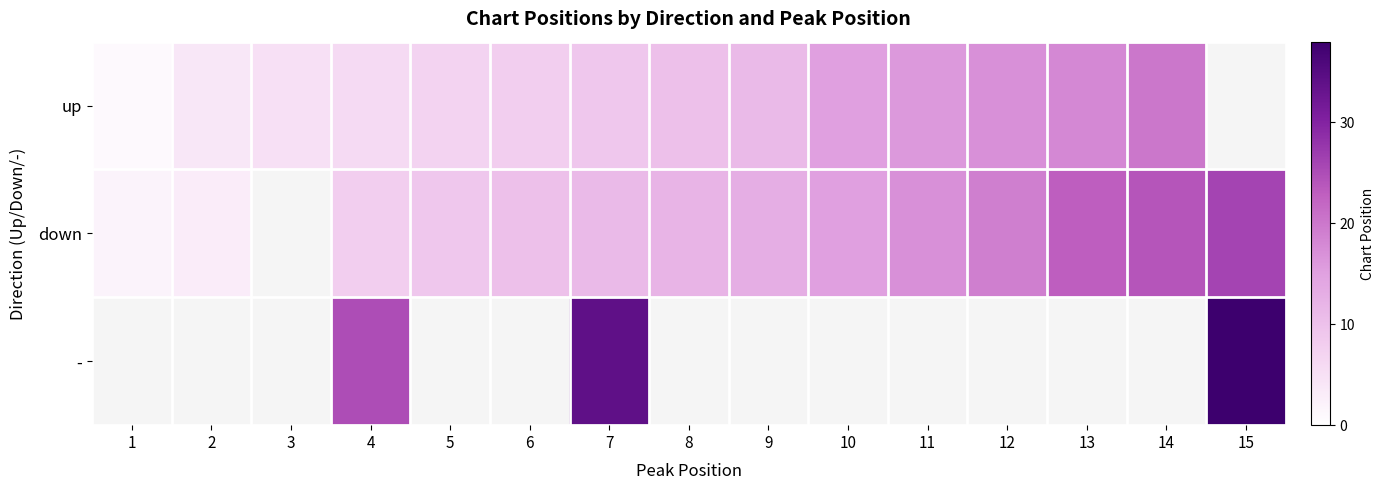

Rank the series by their average value, from lowest to highest.

-, up, down